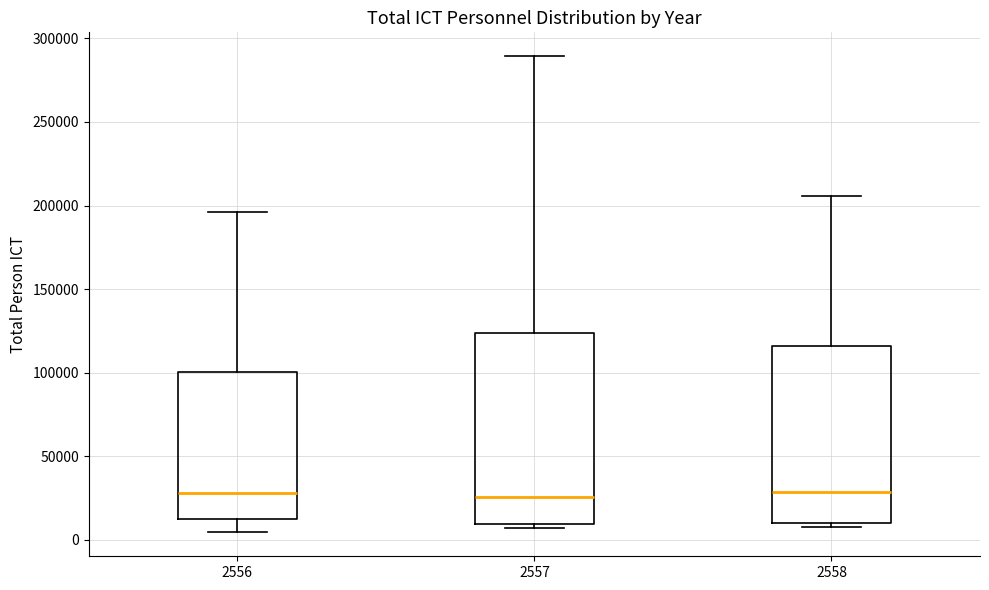

Where is the upper edge of the box at x = 2556 on the y-axis? The values are not printed on the chart, so give them approximately, as read against the axis.

100000